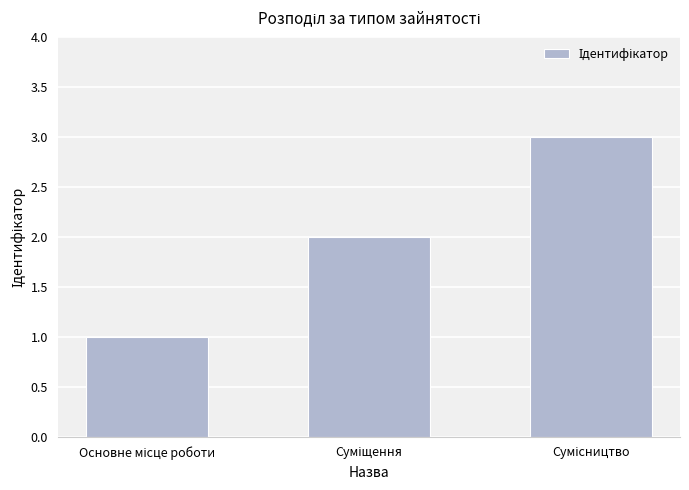

How many bars are there in total?

3